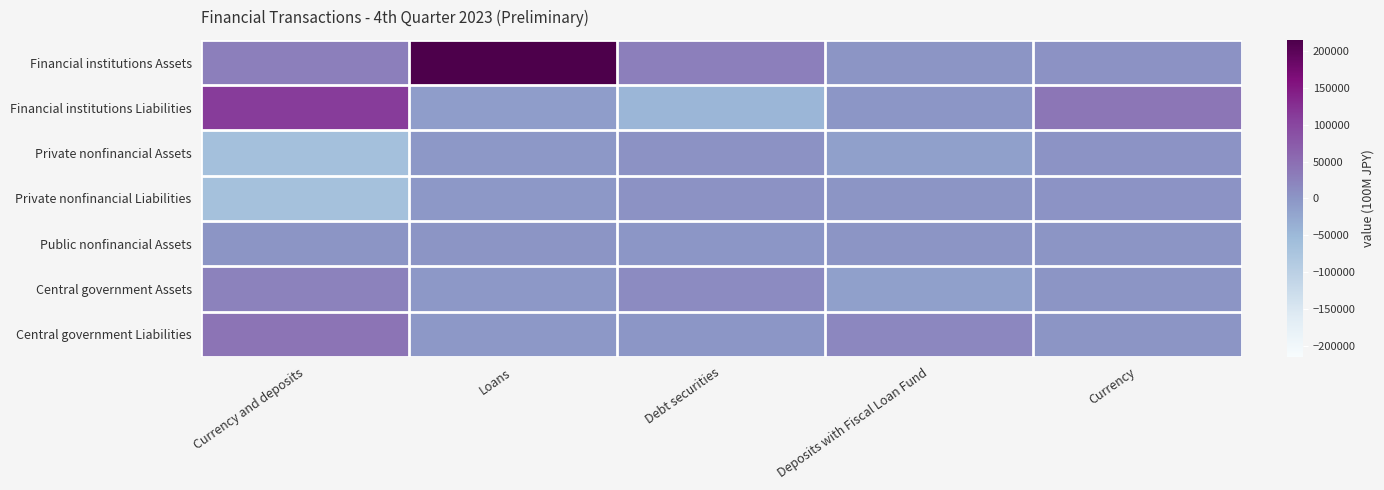

Reading left to right, what are all the values shown in this chart?

Financial institutions Assets: Currency and deposits=26960	Loans=215282	Debt securities=27862	Deposits with Fiscal Loan Fund=0	Currency=4146
Financial institutions Liabilities: Currency and deposits=111039	Loans=-11462	Debt securities=-46255	Deposits with Fiscal Loan Fund=-83	Currency=39557
Private nonfinancial Assets: Currency and deposits=-65350	Loans=-4338	Debt securities=4971	Deposits with Fiscal Loan Fund=-14107	Currency=2577
Private nonfinancial Liabilities: Currency and deposits=-66412	Loans=-4356	Debt securities=5013	Deposits with Fiscal Loan Fund=50	Currency=2575
Public nonfinancial Assets: Currency and deposits=1062	Loans=18	Debt securities=-42	Deposits with Fiscal Loan Fund=50	Currency=2
Central government Assets: Currency and deposits=24186	Loans=-3952	Debt securities=12712	Deposits with Fiscal Loan Fund=-14074	Currency=0
Central government Liabilities: Currency and deposits=40446	Loans=-4010	Debt securities=-125	Deposits with Fiscal Loan Fund=17967	Currency=0